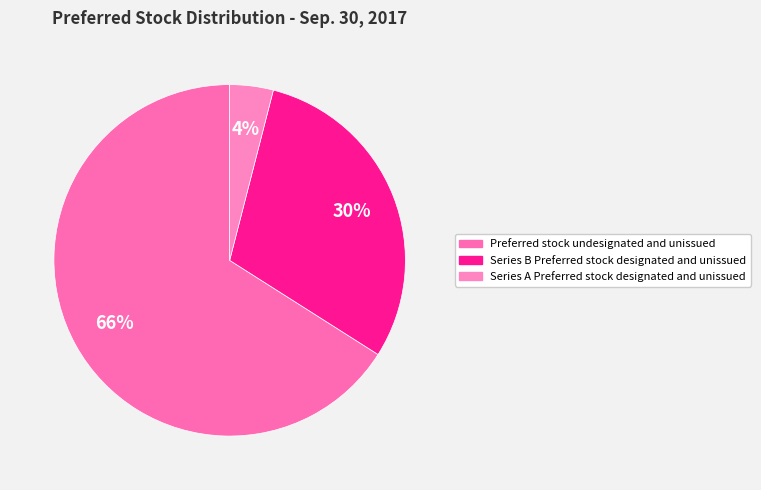

Does Preferred stock undesignated and unissued account for over 50% of the chart?

Yes